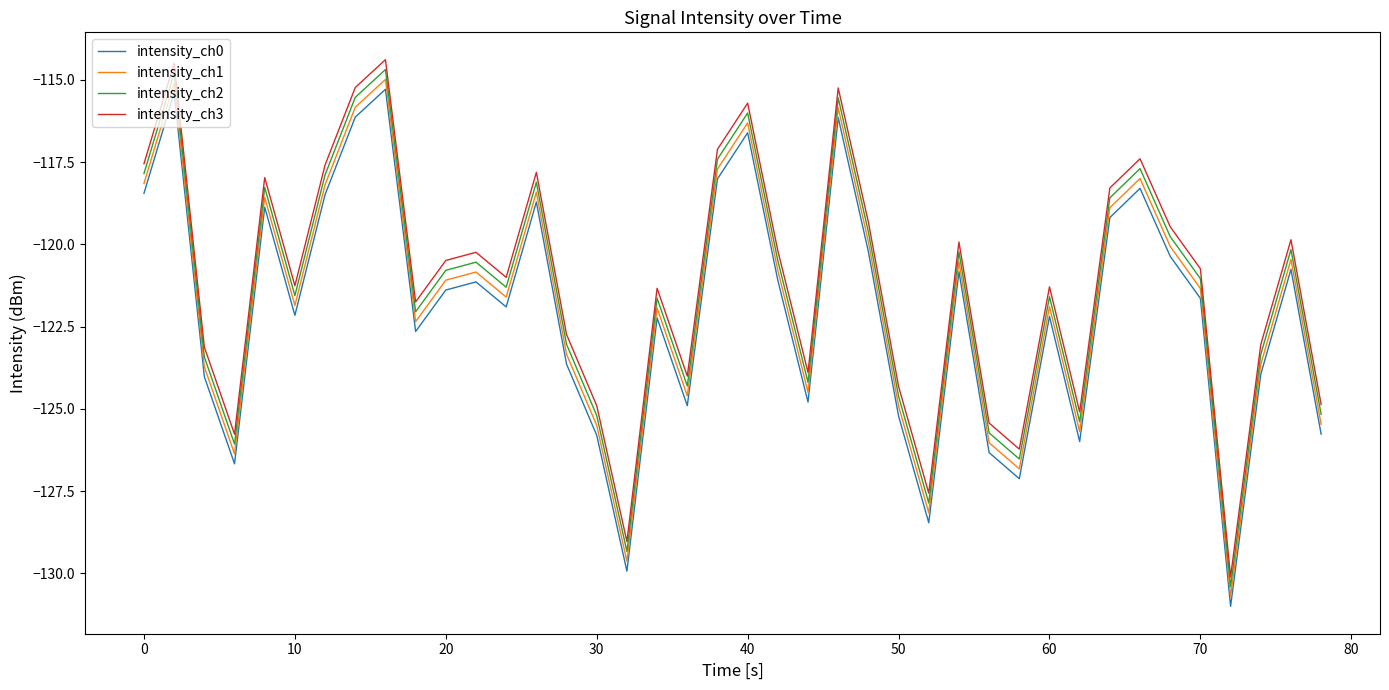

True or false: intensity_ch3 and intensity_ch0 intersect in this chart.

False